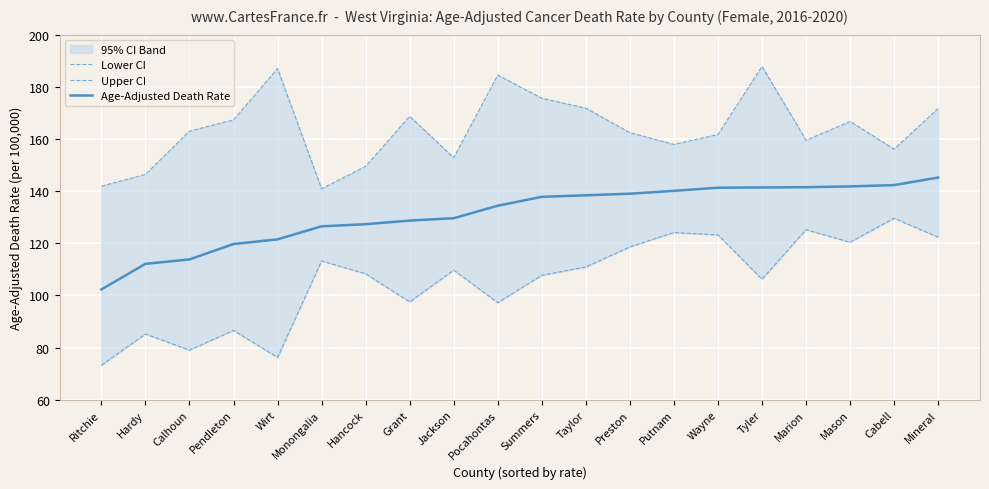

At which category does Lower CI reach its first local valley?

Calhoun